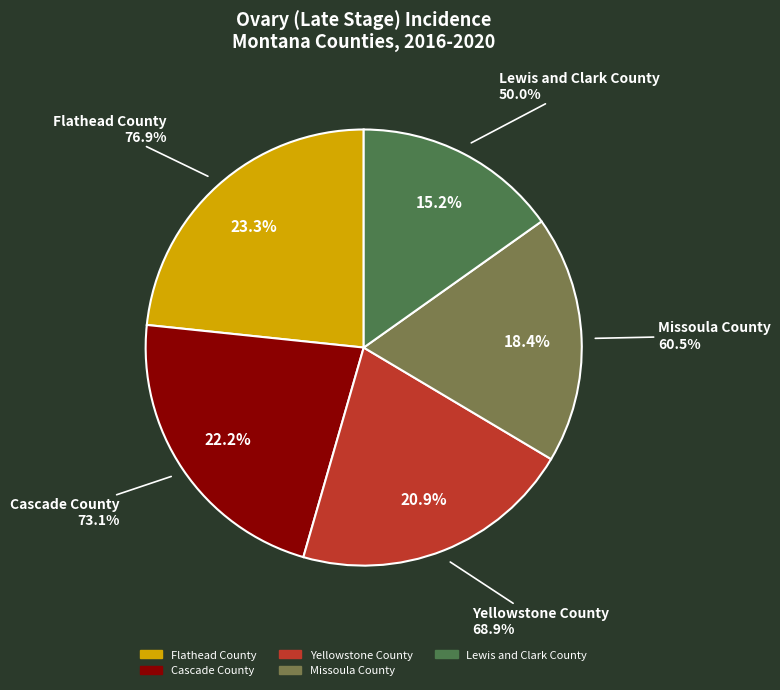

What percentage is NOT represented by Yellowstone County?

79.1%